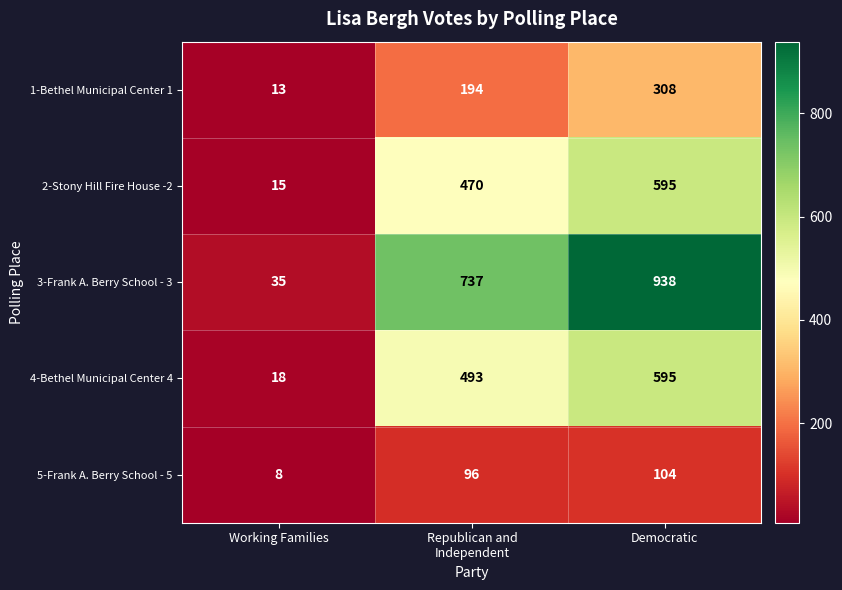

Count the 4-Bethel Municipal Center 4 values in the range 18 to 595.

3